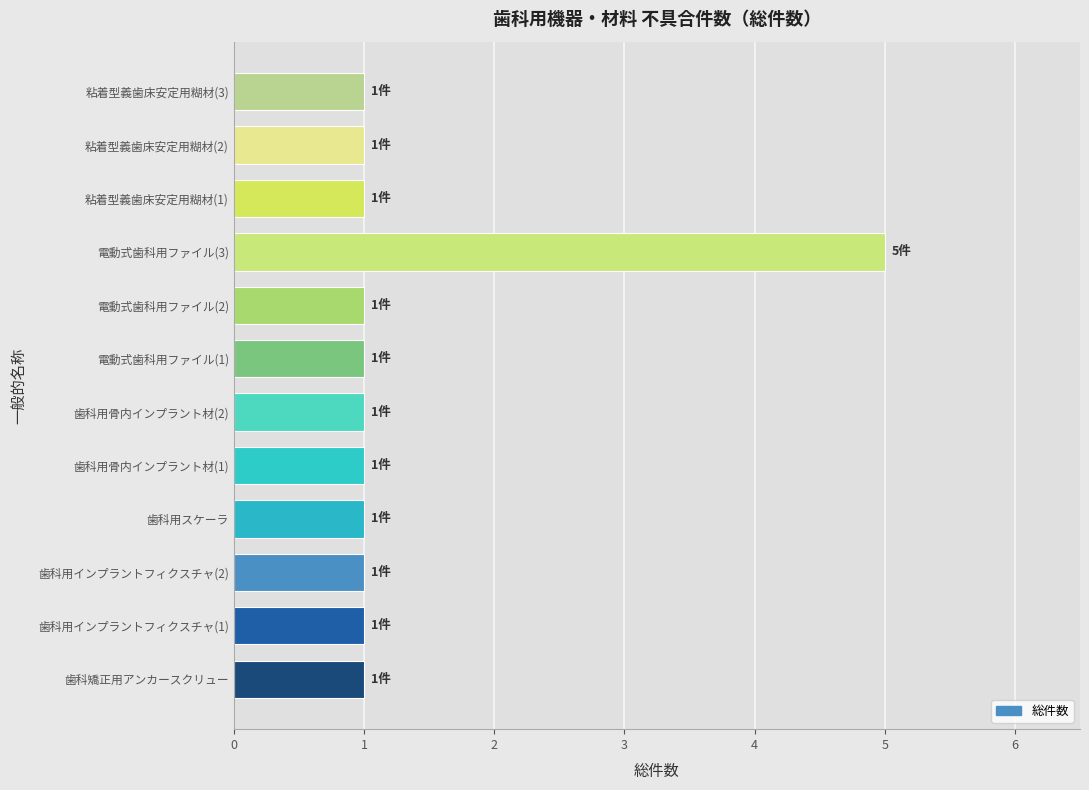

What is the greatest value displayed?

5